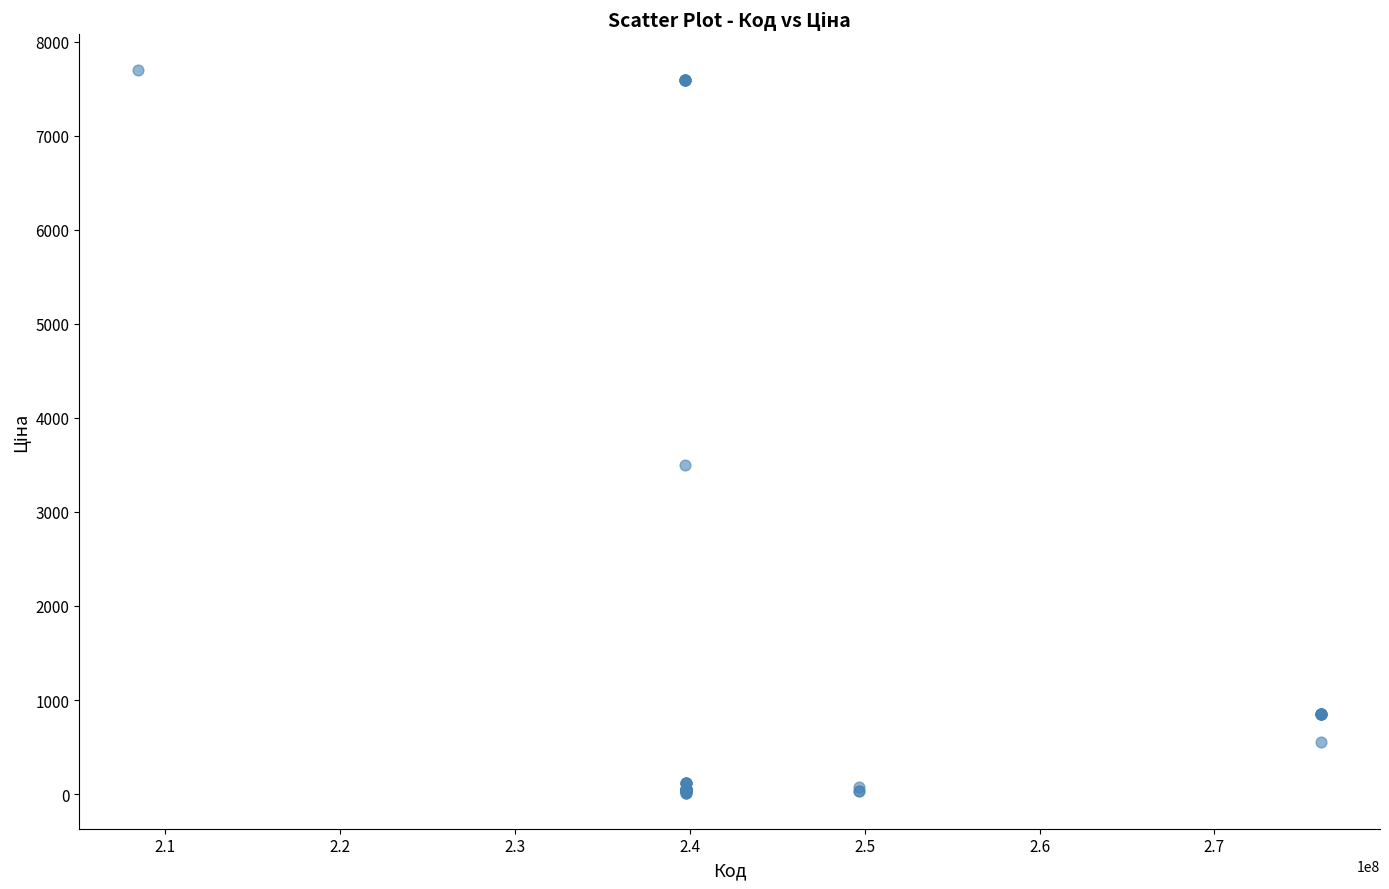

What Y value in the scatter plot is closest to 3854?

3494.4